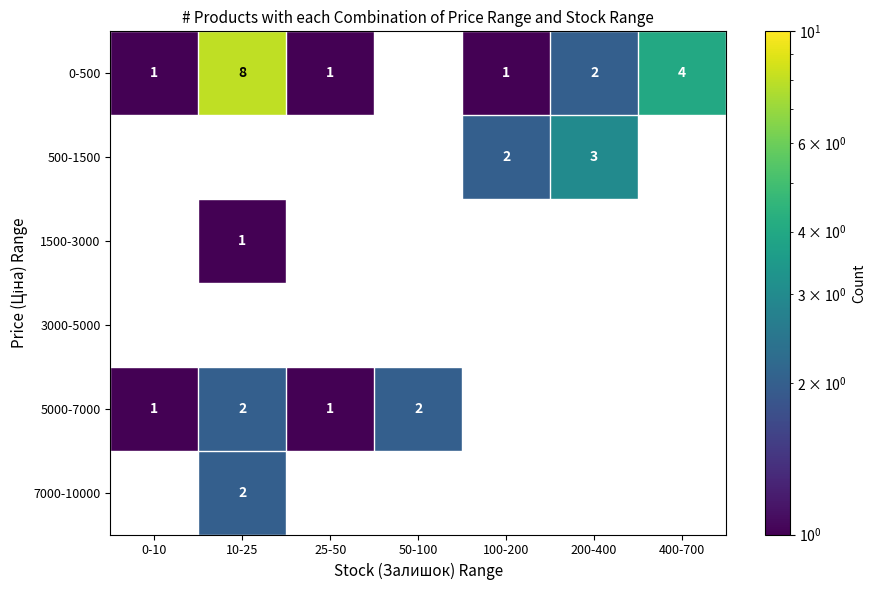

The value of 0-500 at 10-25 is 8. True or false?

True